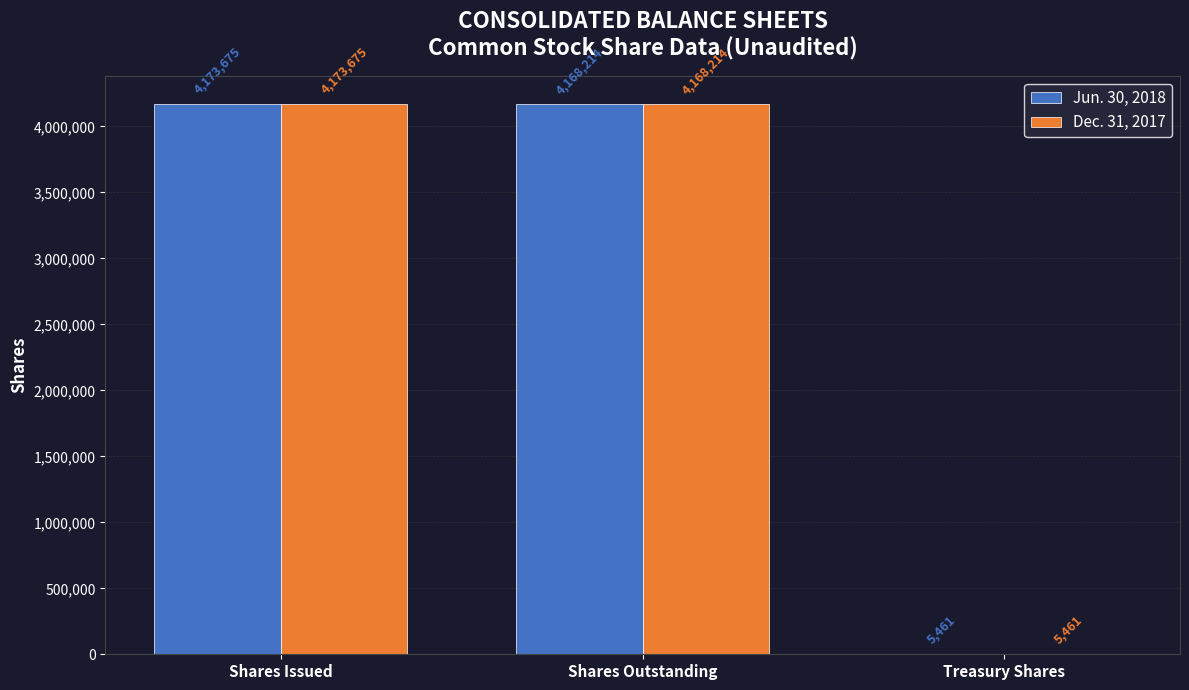

What is the sum of all Dec. 31, 2017 values?

8347350